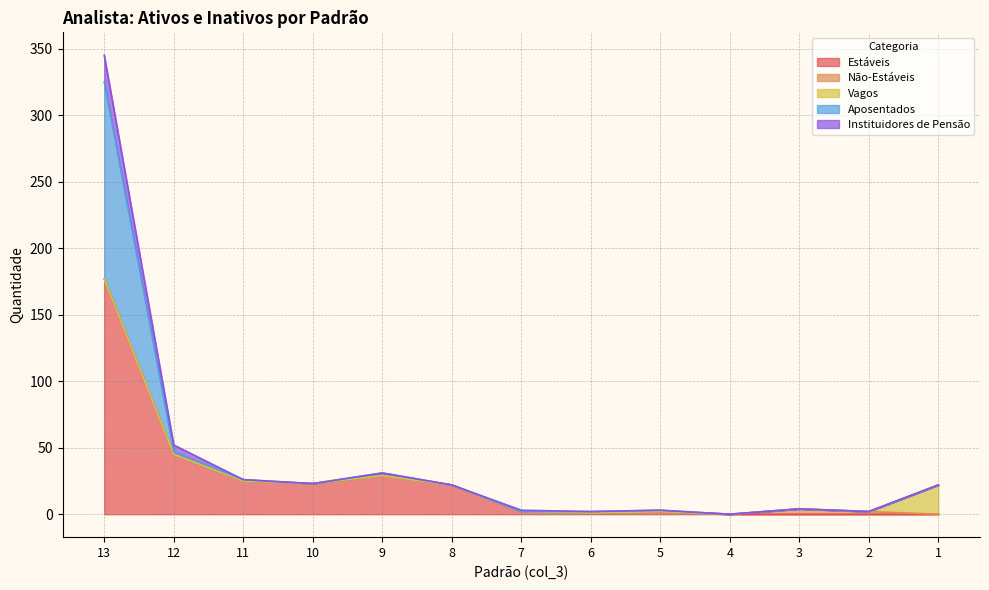

Which series has the largest total across all categories?

Estáveis